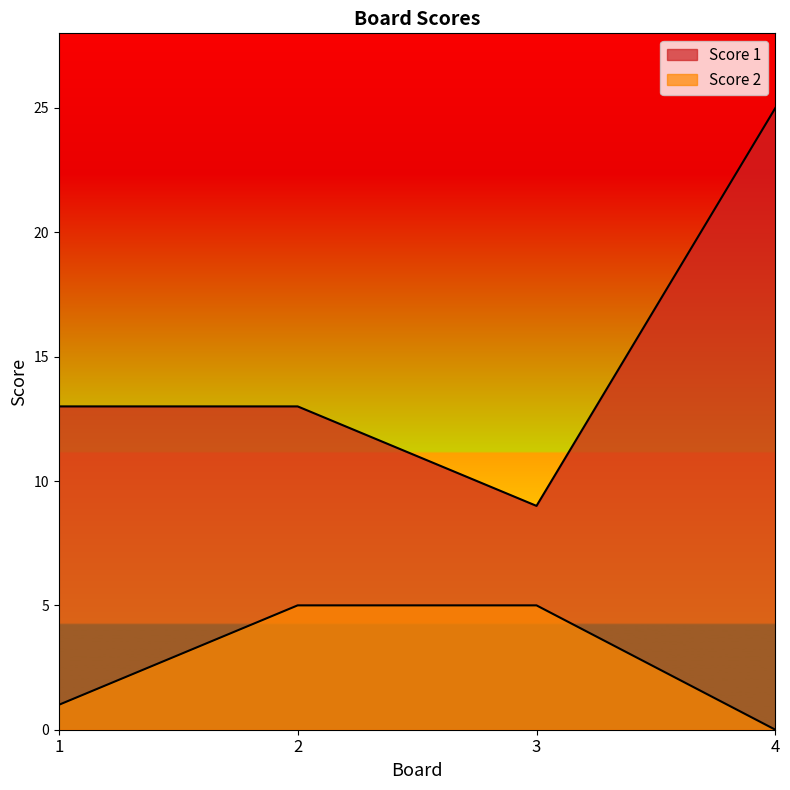

True or false: Score 1 and Score 2 intersect in this chart.

False